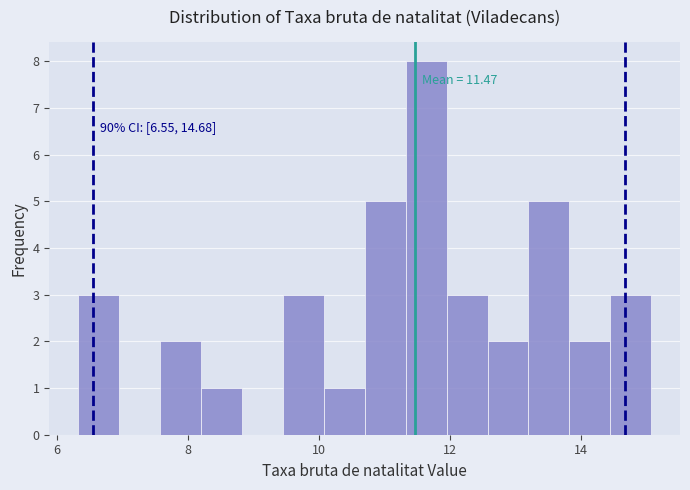

Read against the x-axis, roughly where is the centre of the tallest bar?

11.6